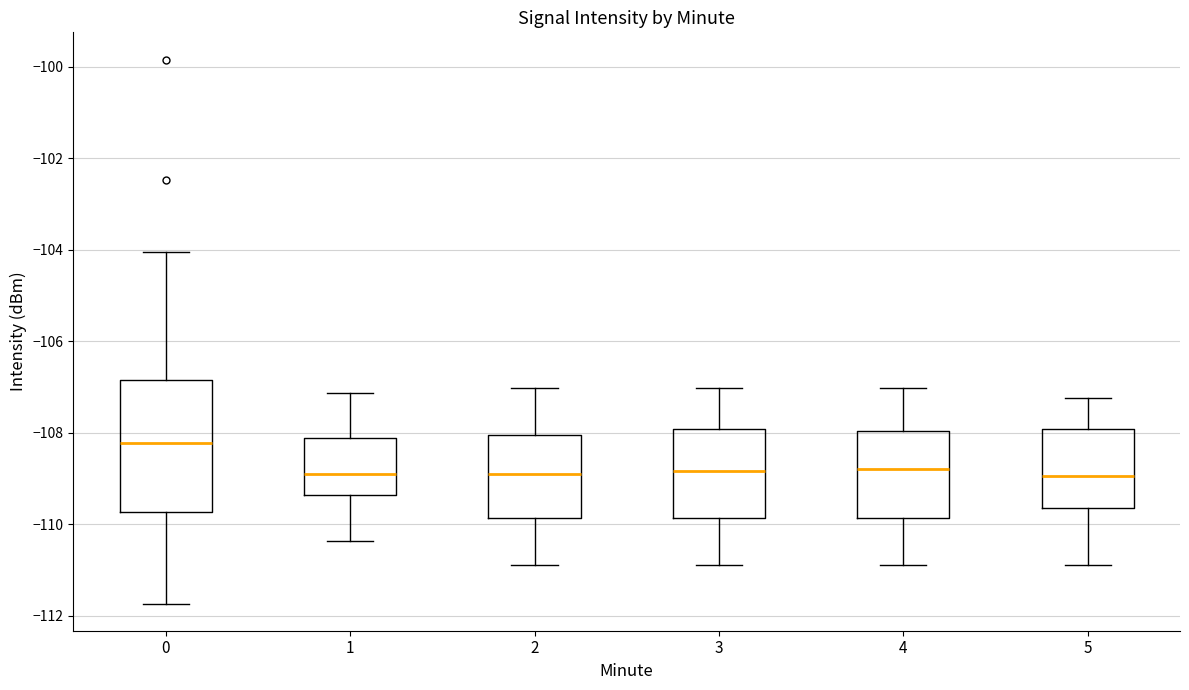

Comparing the boxes themselves (not the whiskers), which one is the tallest?

0